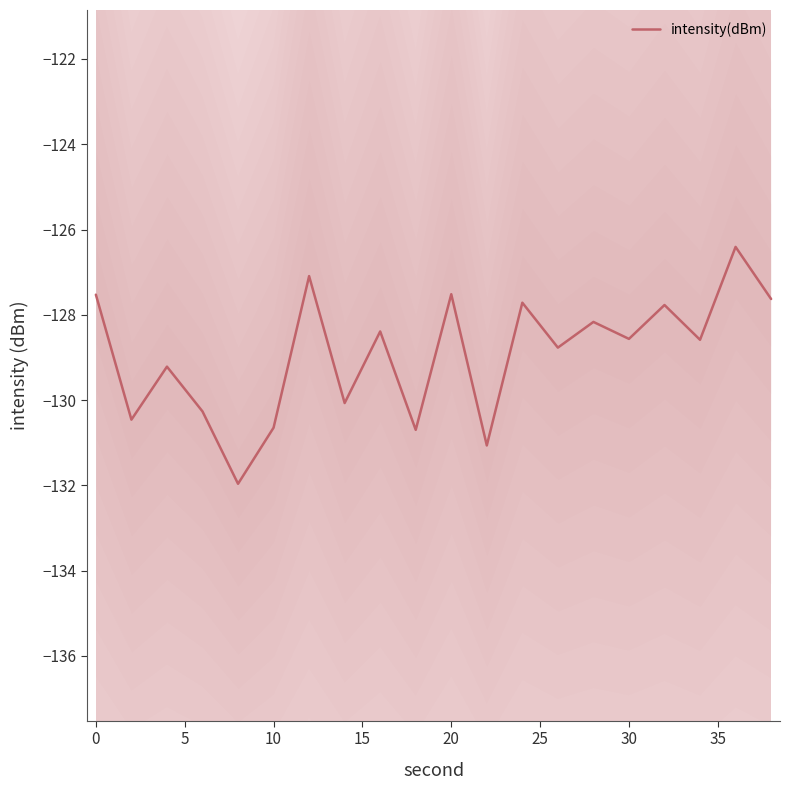

Is it true that intensity(dBm) equals -67.2 at 10?

False